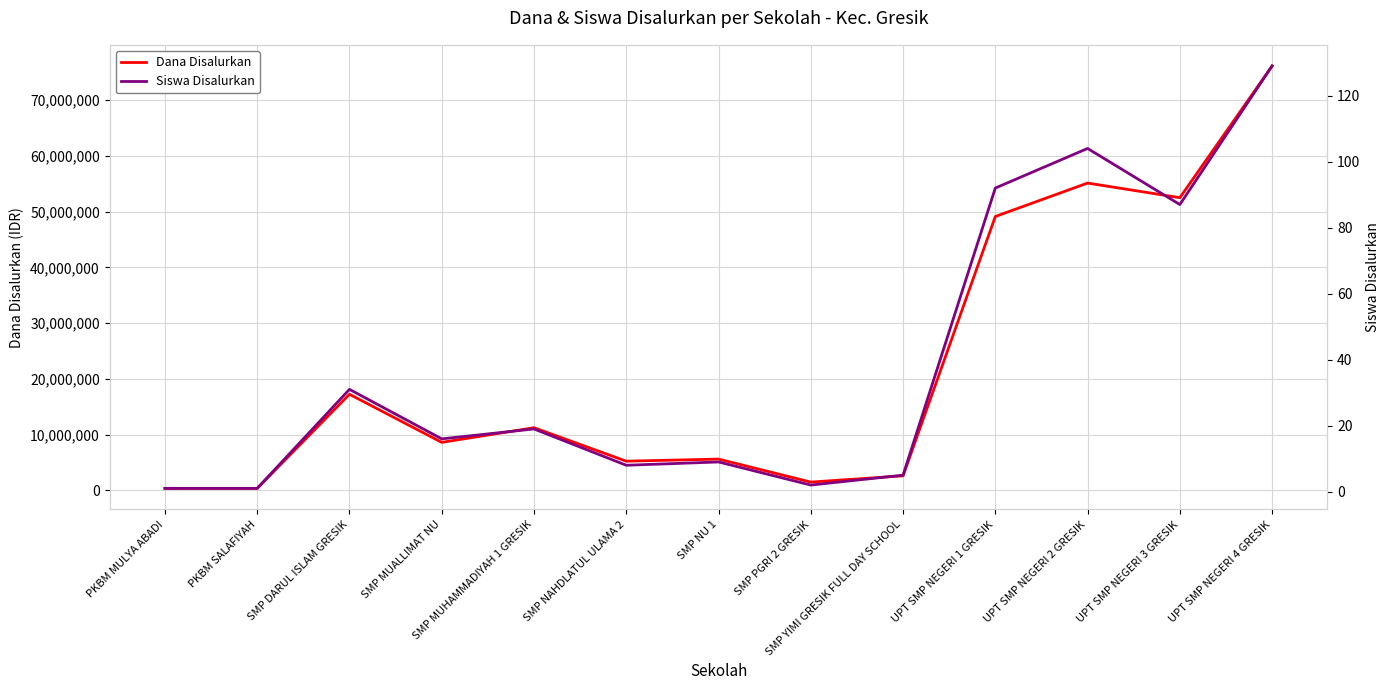

The value of Dana Disalurkan at SMP NAHDLATUL ULAMA 2 is 5250000. True or false?

True